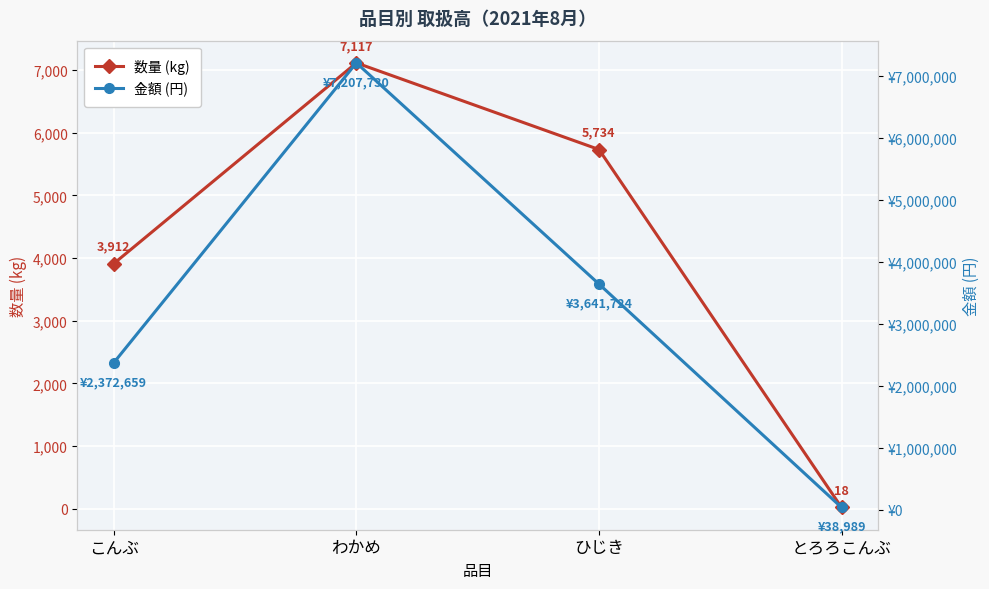

True or false: 数量 (kg) and 金額 (円) cross at least once.

False